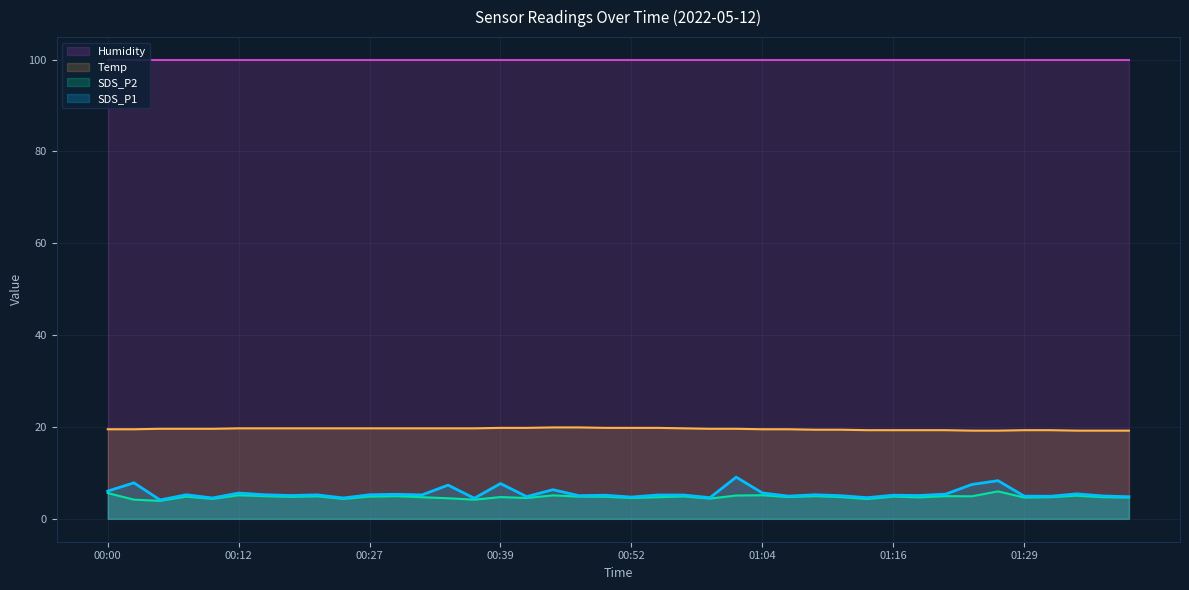

Which category has the highest value in the SDS_P2 series?

01:26